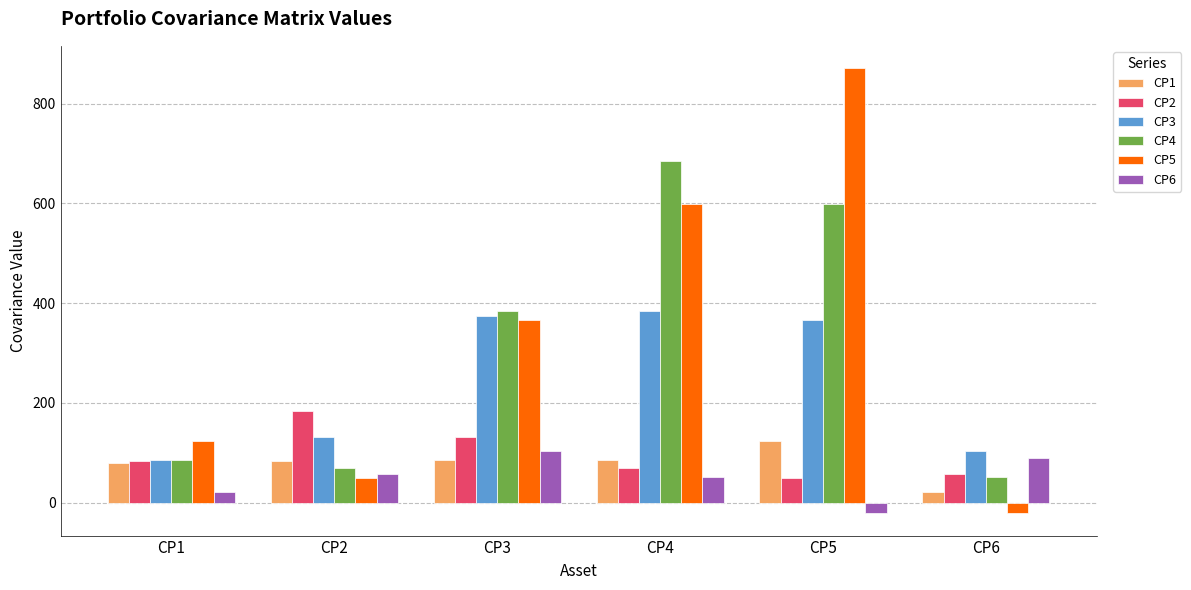

At which label does CP5 reach its peak?

CP5